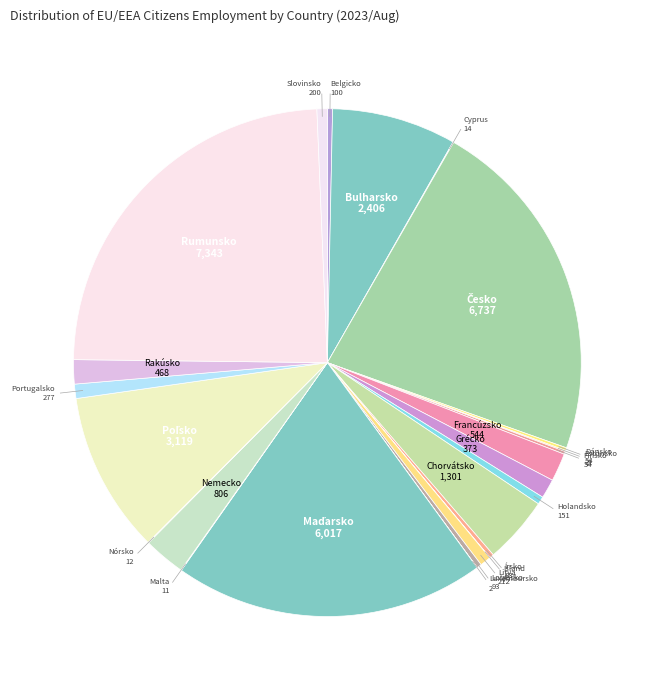

The Bulharsko slice represents 8% of the pie. True or false?

True